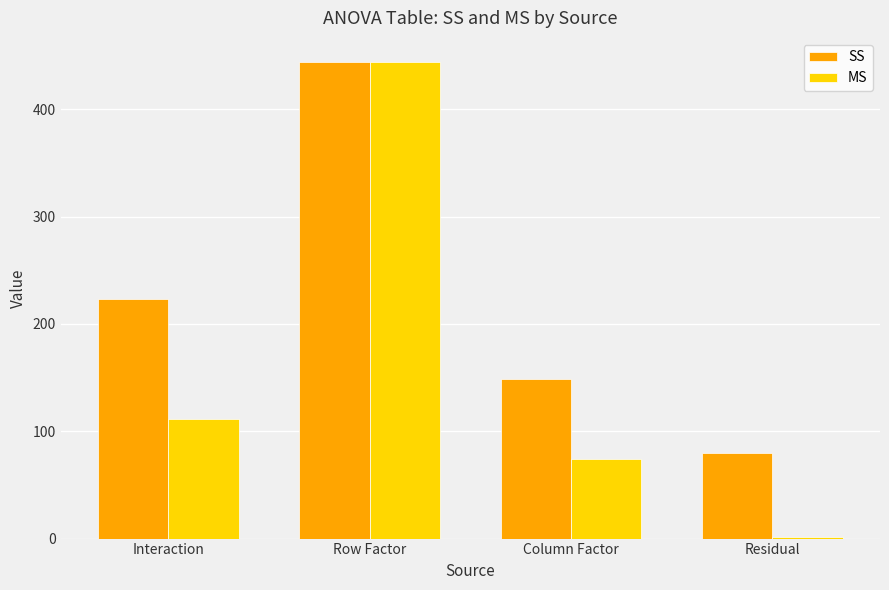

What is the sum of the MS values at Row Factor and Interaction?

555.7